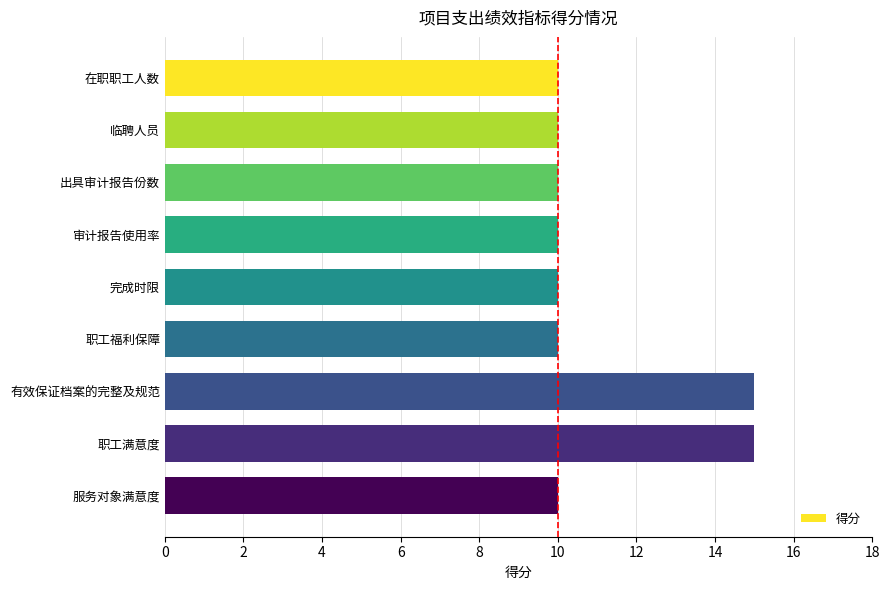

Is it true that the value at 服务对象满意度 is 15?

False